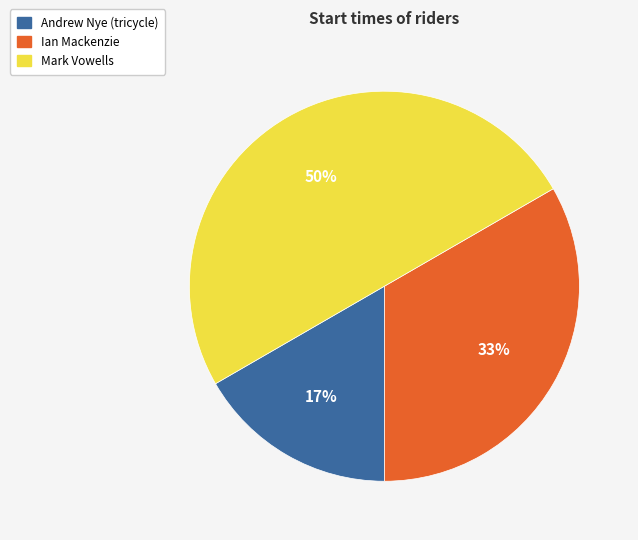

To the nearest percent, what is the difference between the largest and smallest slice percentages?

33%